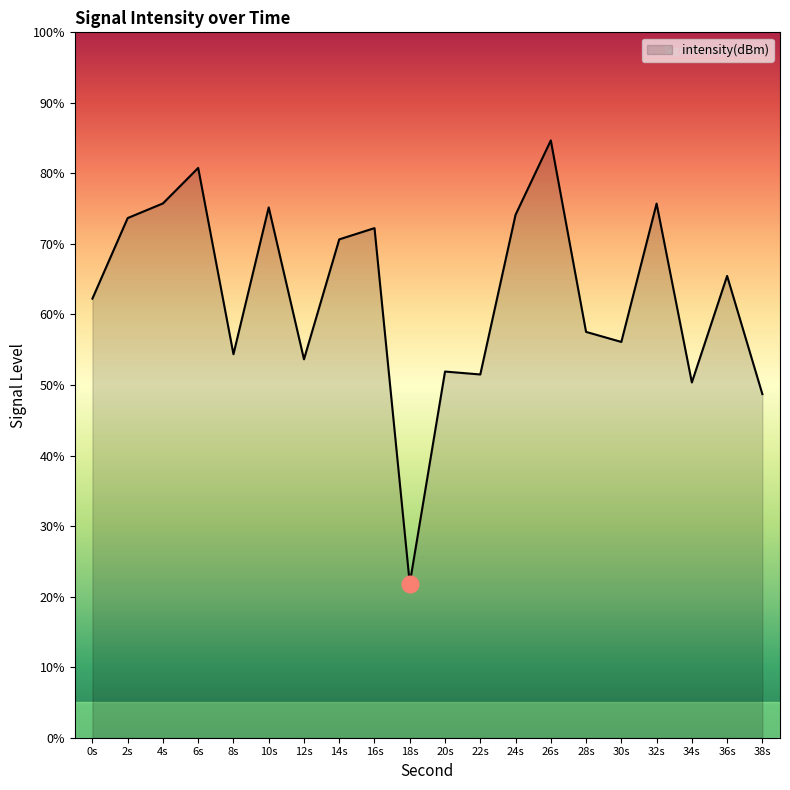

The value at 36s is 95.7. True or false?

False